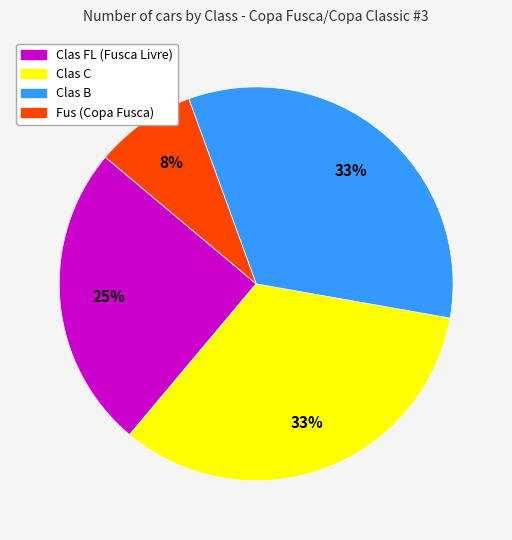

Does any single category account for the majority?

No